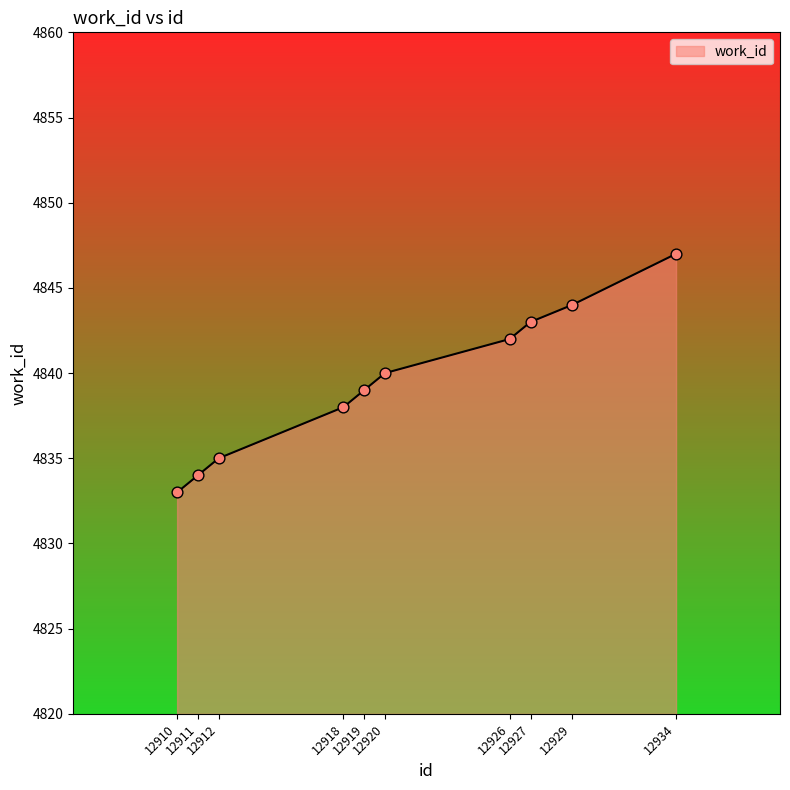

Approximately how many times larger is the value at 12911 compared to 12929?

1.0